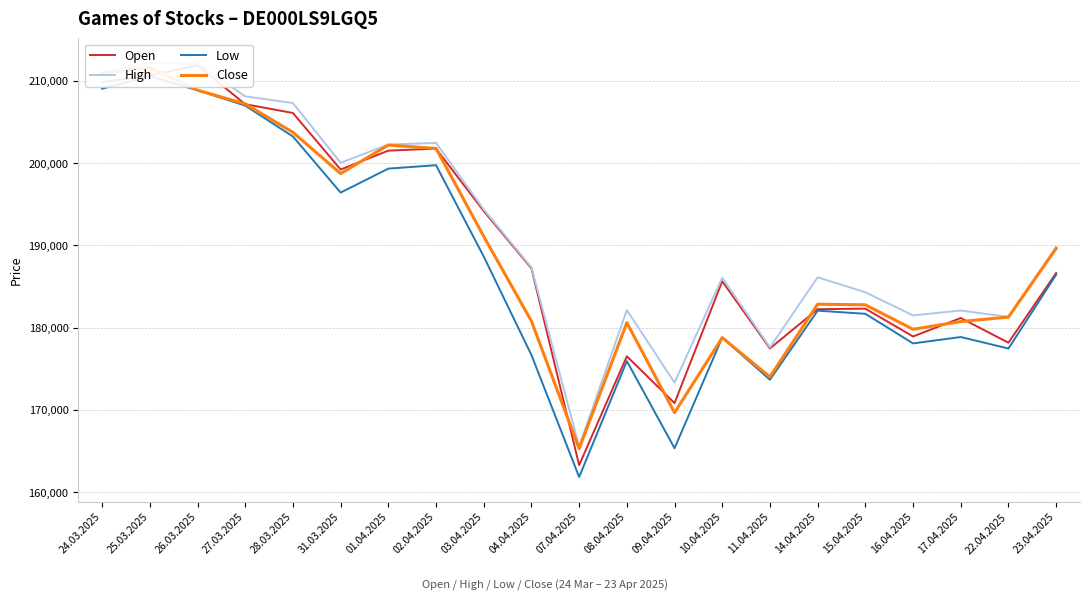

What is the difference between the second highest and second lowest values in the Close series?

41230